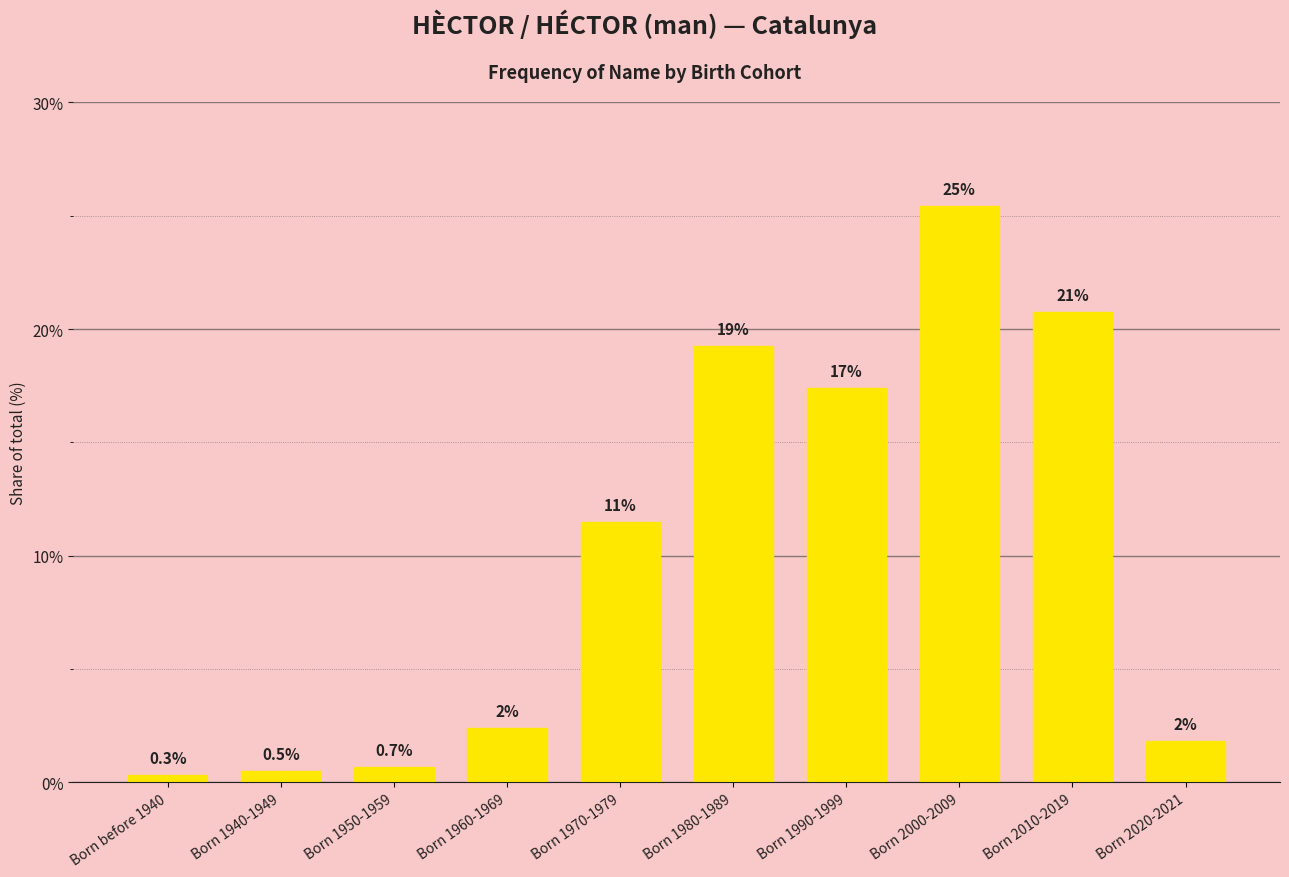

List the labels in order of value, largest first.

Born 2000-2009, Born 2010-2019, Born 1980-1989, Born 1990-1999, Born 1970-1979, Born 1960-1969, Born 2020-2021, Born 1950-1959, Born 1940-1949, Born before 1940